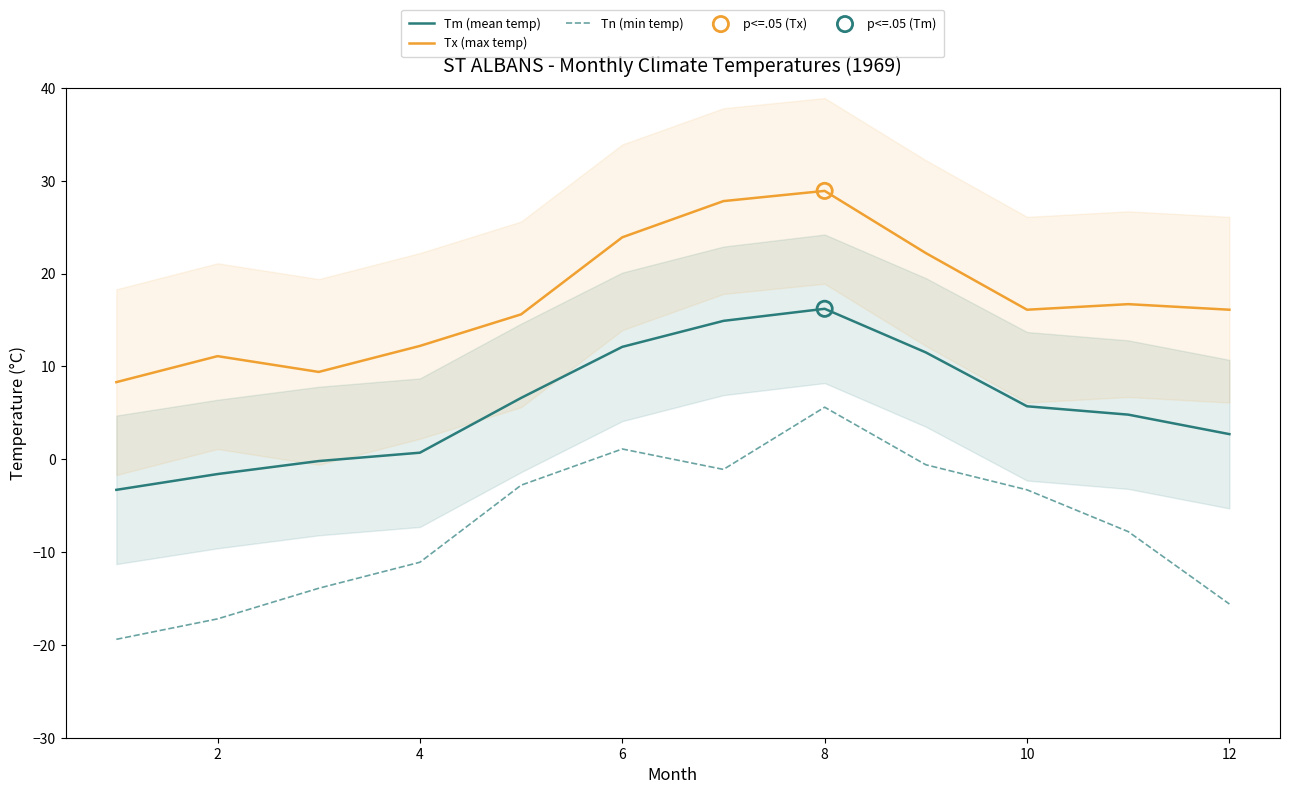

Which series contains the lowest Y value?

Tn (min temp)